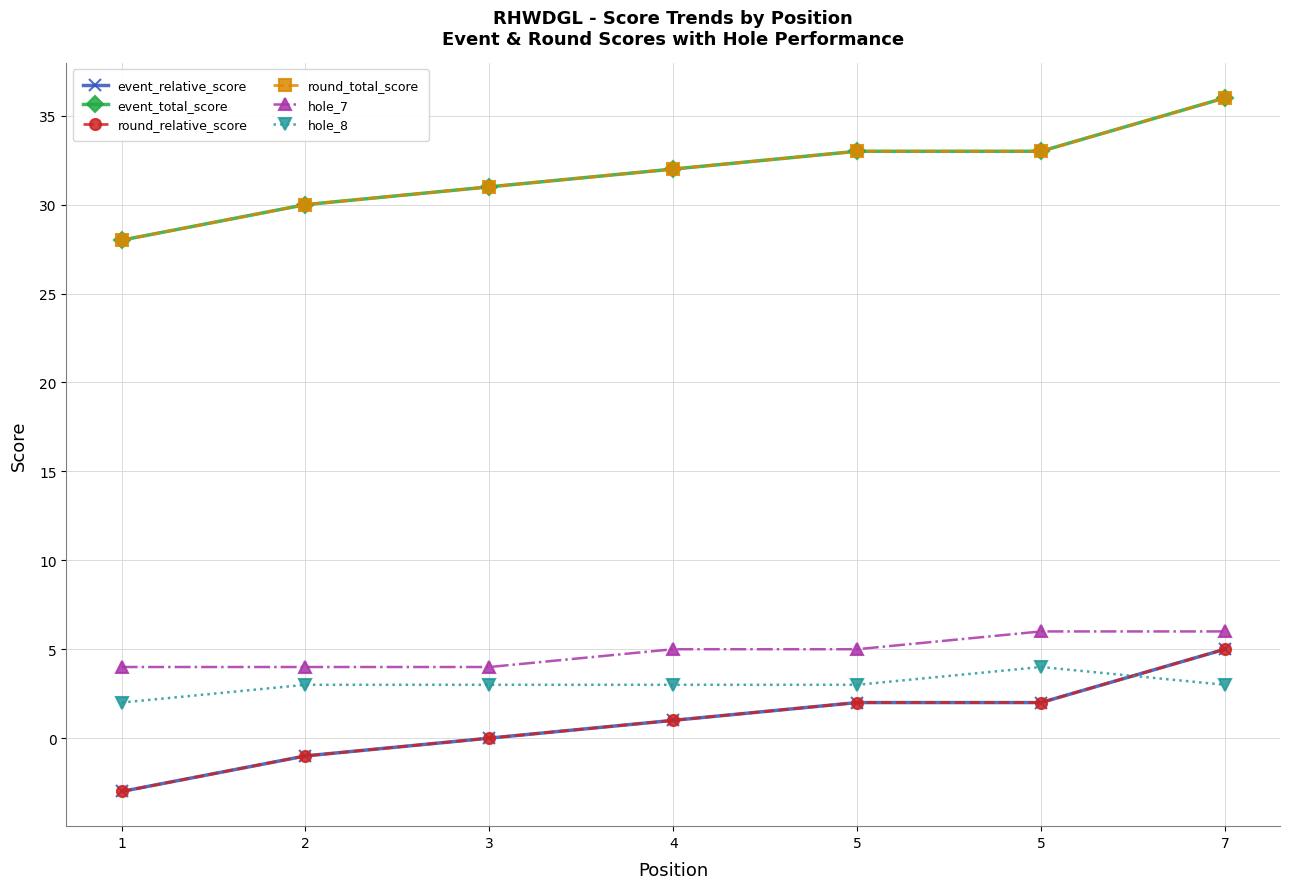

What is the lowest value of the round_relative_score series?

-3